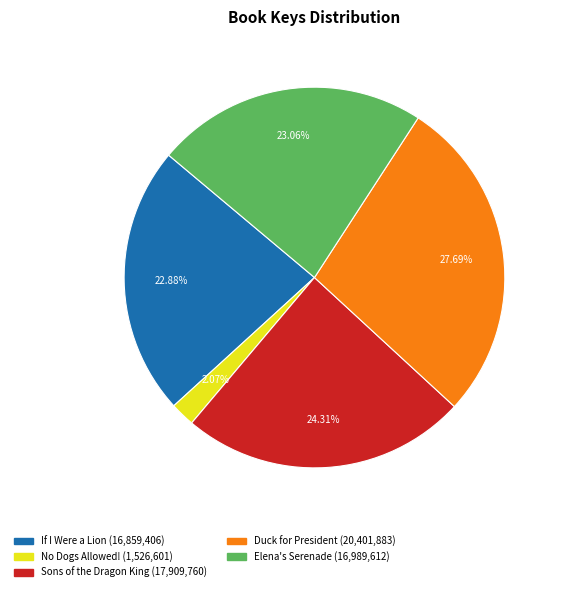

How many segments does this pie chart have?

5